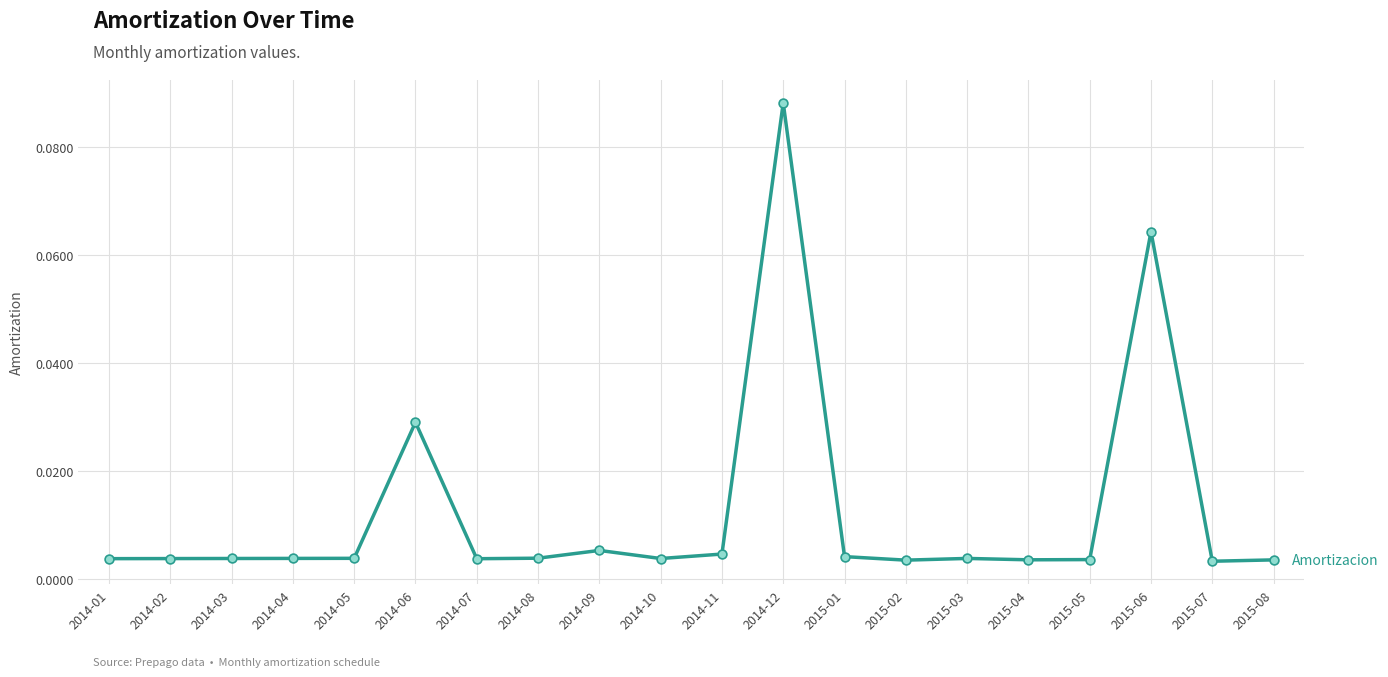

What is the change in value from 2014-12 to 2015-05?

-0.1